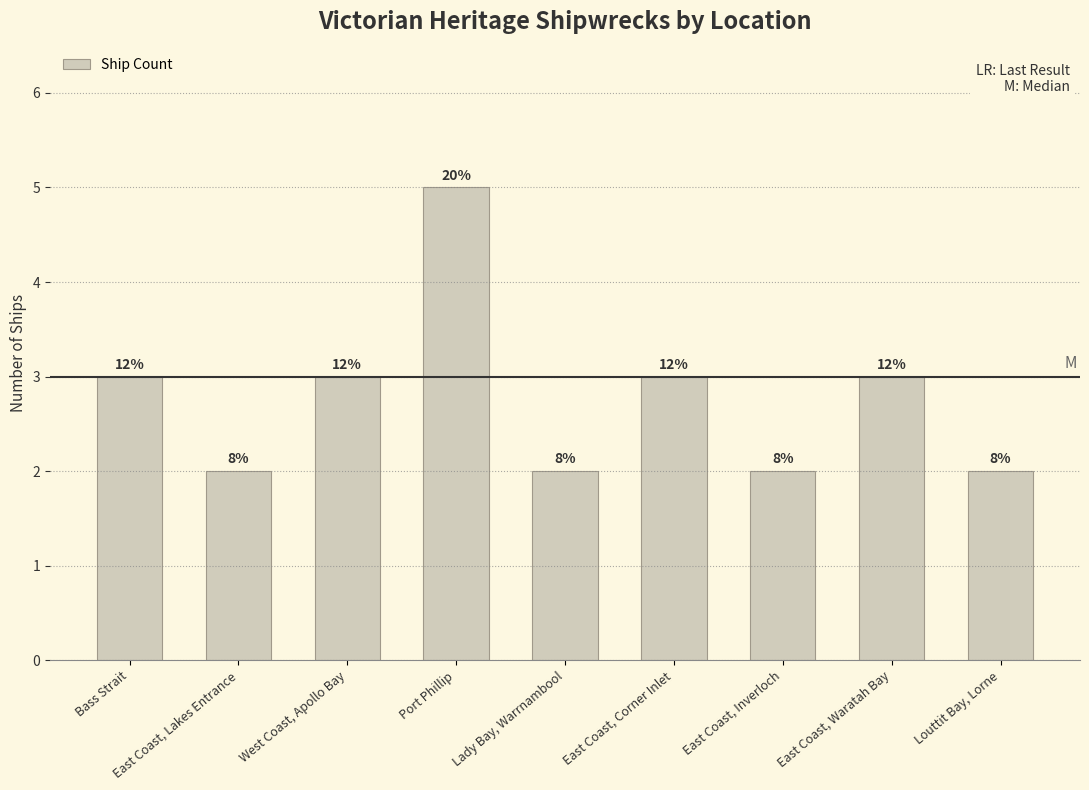

Does the chart contain any negative values?

No